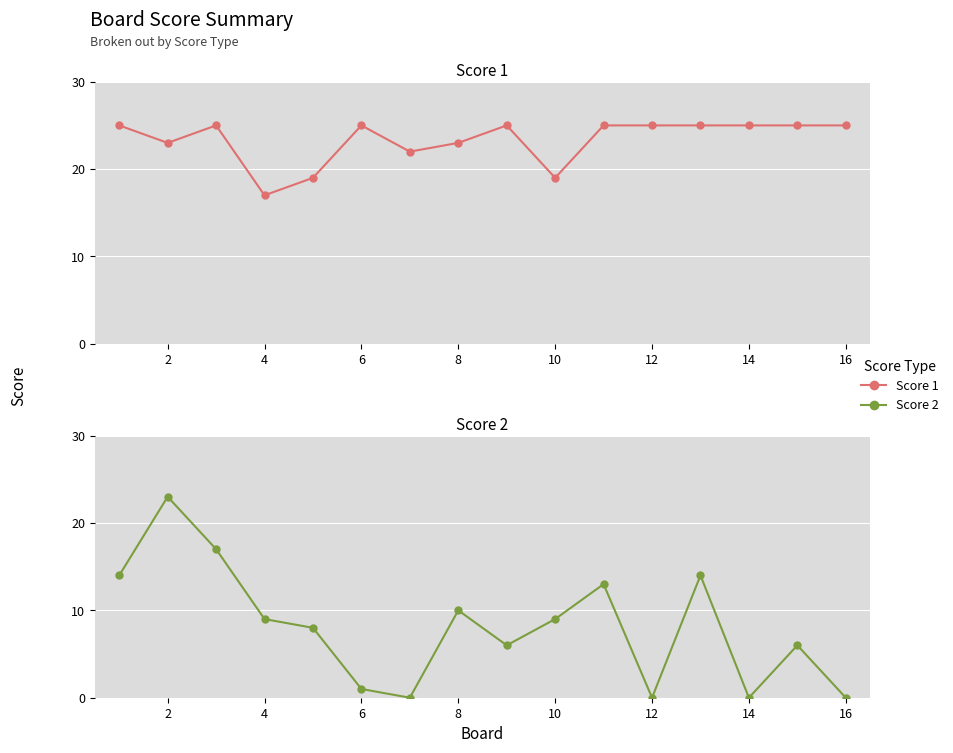

At which label does Score 2 reach its peak?

2